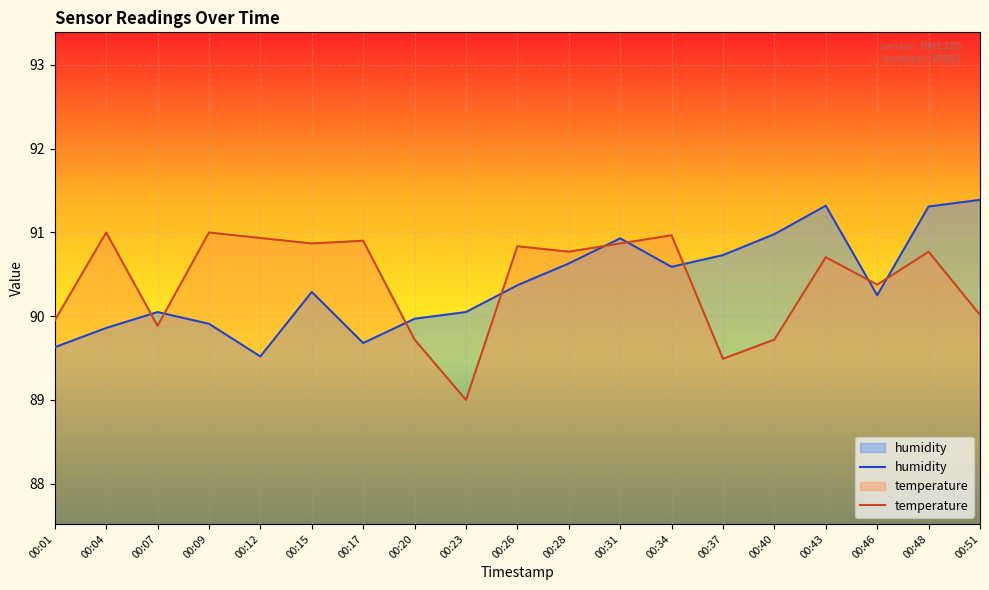

True or false: humidity has more than 2 points higher than both neighbors.

True